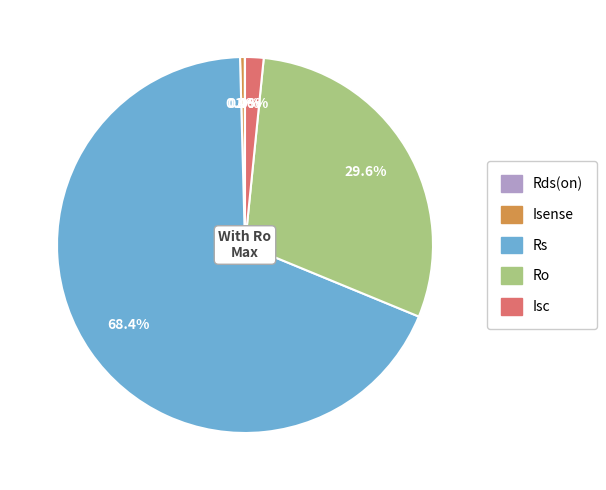

To the nearest percent, what is the difference between the largest and smallest slice percentages?

68%